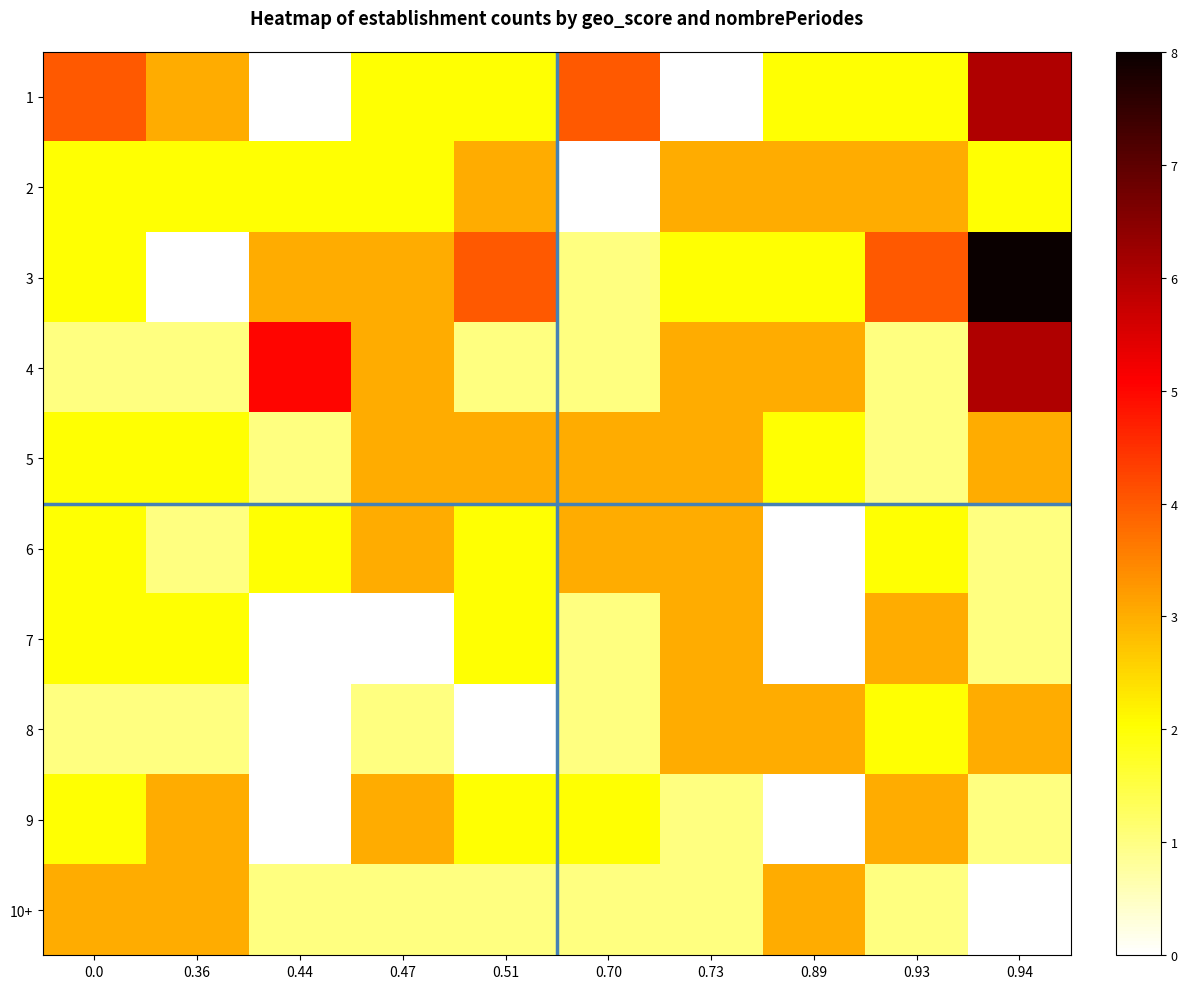

How many categories are shown in the chart?

10